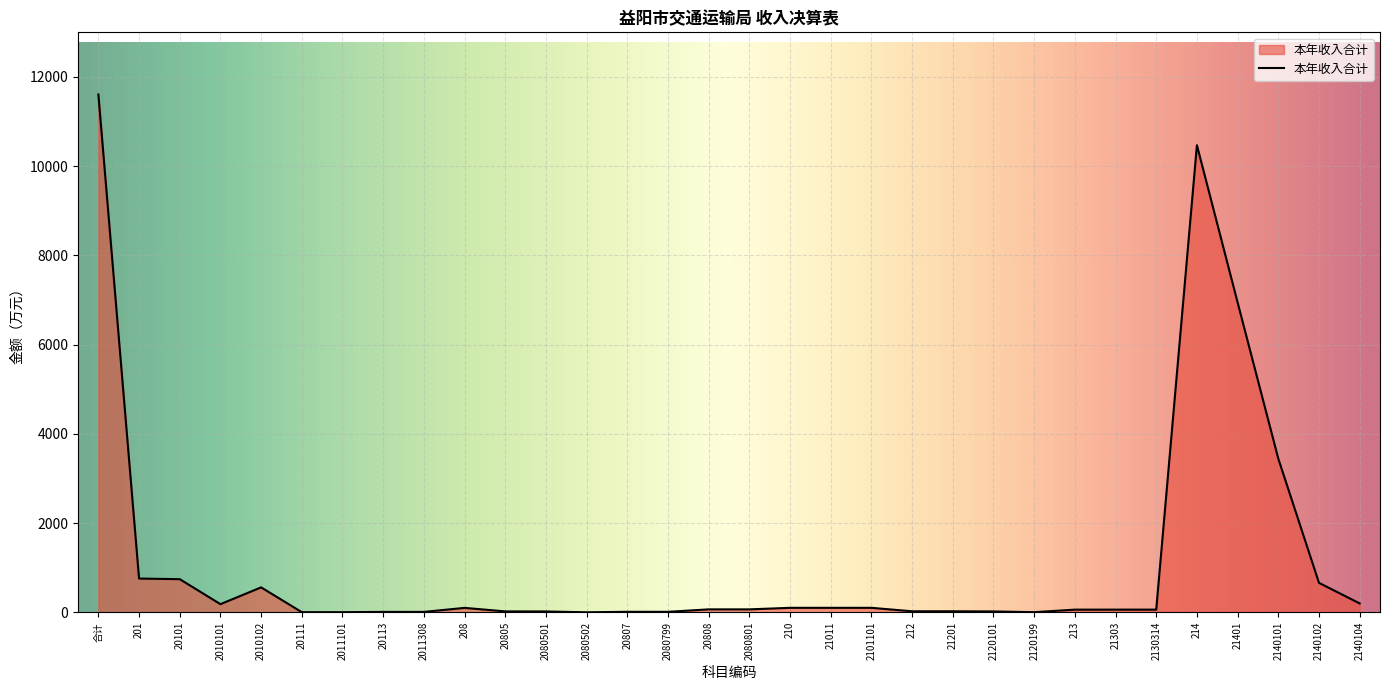

What is the sum of all values?

36449.0